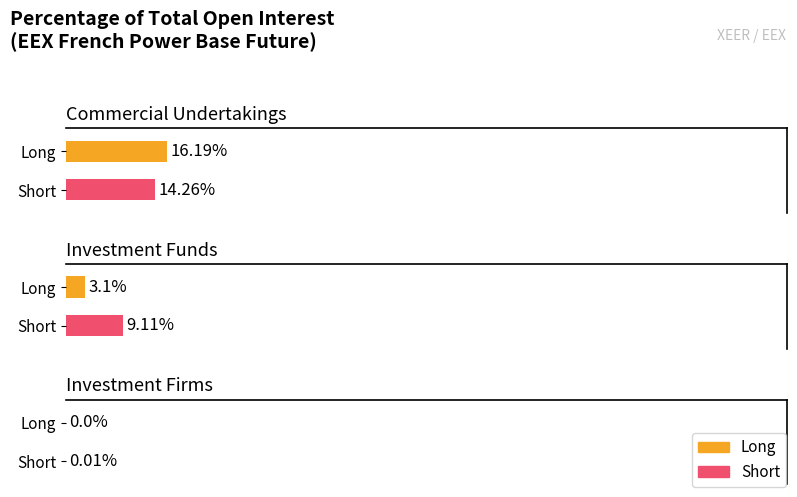

Which series has the widest spread of values?

Long